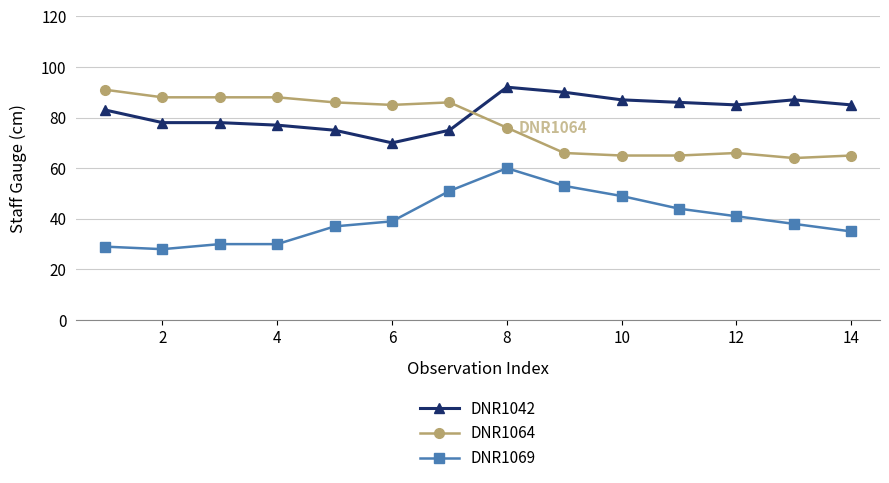

What is the value of the DNR1042 point at the 4th from the left?

77